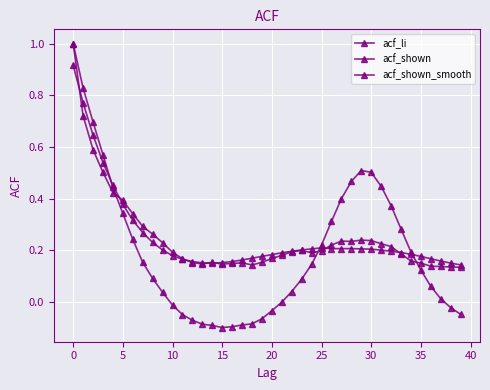

Count the number of categories in the chart.

40